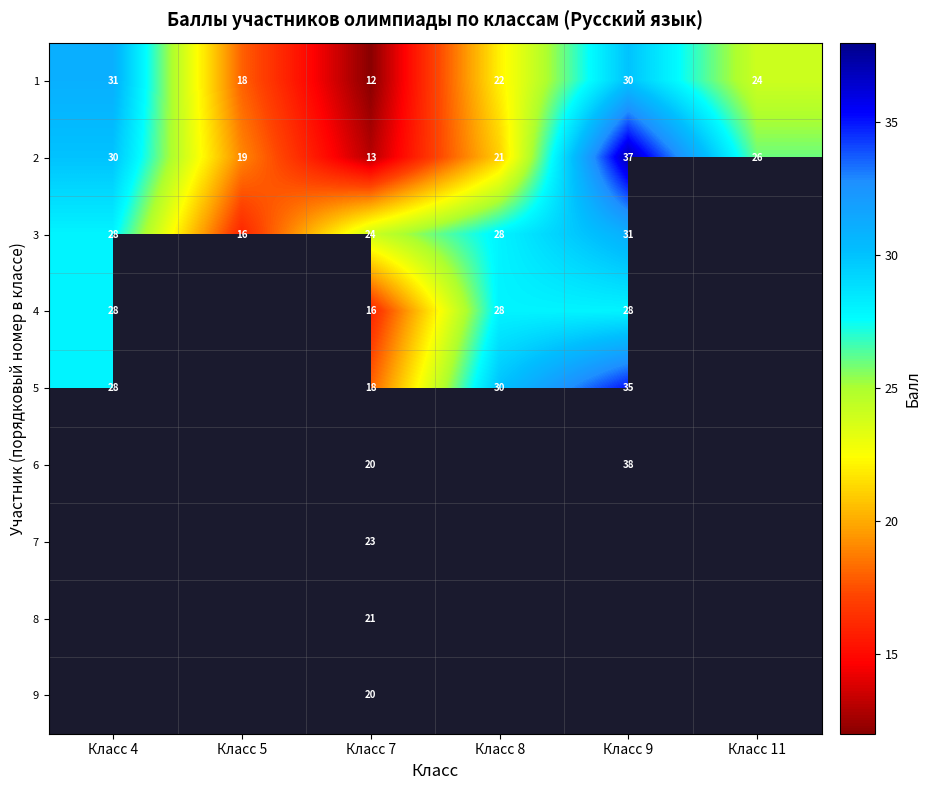

List the labels in order of 2 value, smallest first.

Класс 7, Класс 5, Класс 8, Класс 11, Класс 4, Класс 9